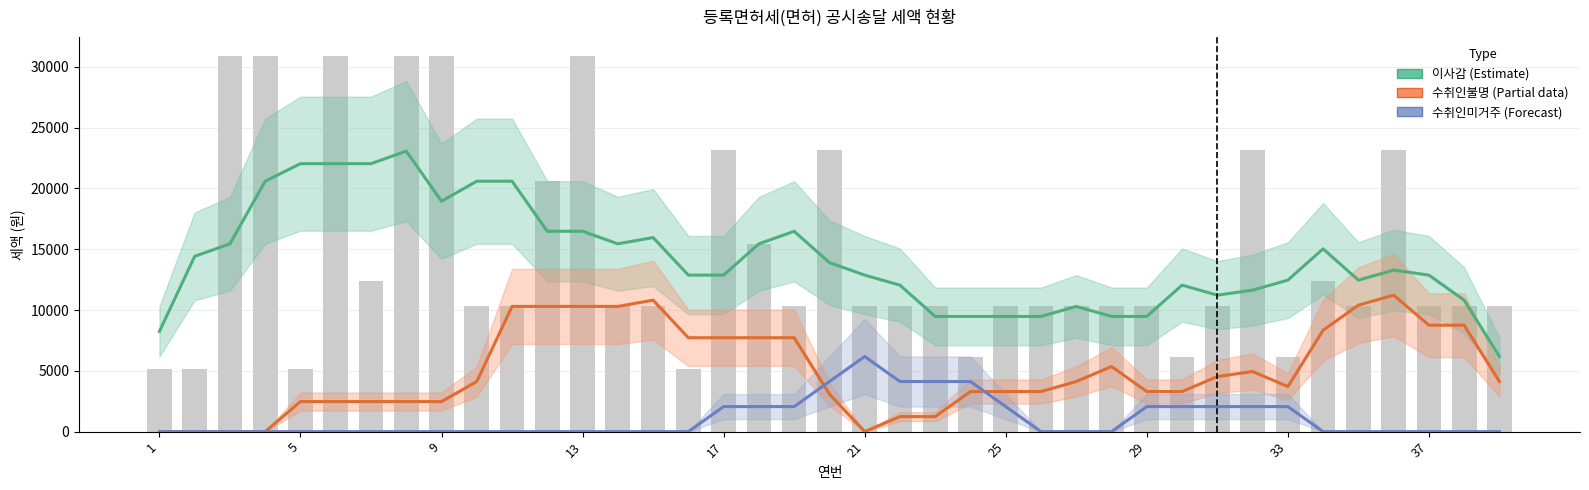

Reading left to right, extract all data points from this chart.

이사감(Estimate): 8240	14420	15450	20600	22042	22042	22042	23072	18952	20600	20600	16480	16480	15450	15964	12874	12874	15448	16478	13904	12874	12050	9476	9476	9476	9476	10300	9476	9476	12050	11226	11638	12462	15036	12462	13286	12874	10814	6180
수취인불명(Partial): 0	0	0	0	2472	2472	2472	2472	2472	4120	10300	10300	10300	10300	10814	7724	7724	7724	7724	3090	0	1236	1236	3296	3296	3296	4120	5356	3296	3296	4532	4944	3708	8342	10402	11226	8754	8754	4120
수취인미거주(Forecast): 0	0	0	0	0	0	0	0	0	0	0	0	0	0	0	0	2060	2060	2060	4120	6180	4120	4120	4120	2060	0	0	0	2060	2060	2060	2060	2060	0	0	0	0	0	0